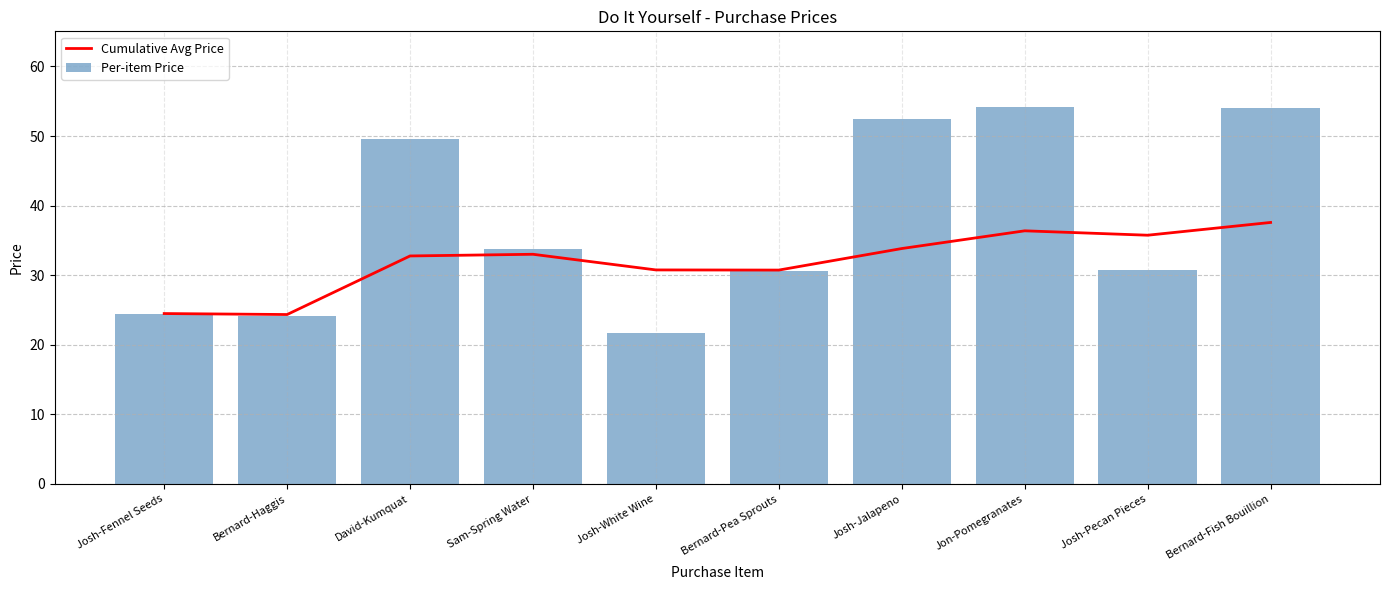

At which label does Cumulative Avg Price first exceed 33?

Sam-Spring Water